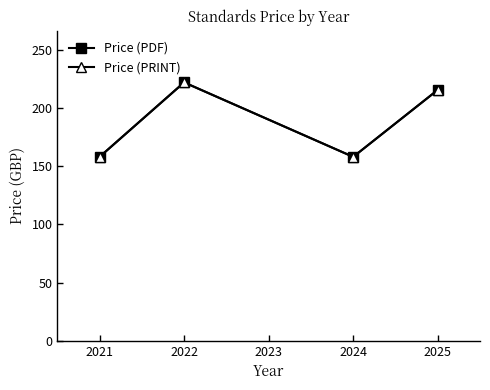

At how many categories does at least one series exceed 159?

2